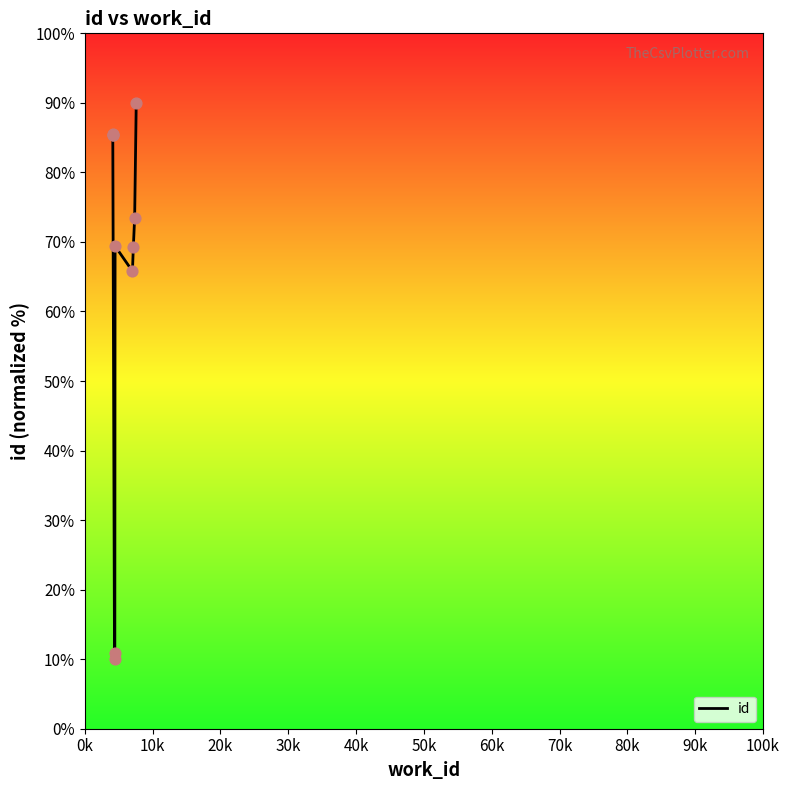

Between 90k and 50k, which is larger?

90k